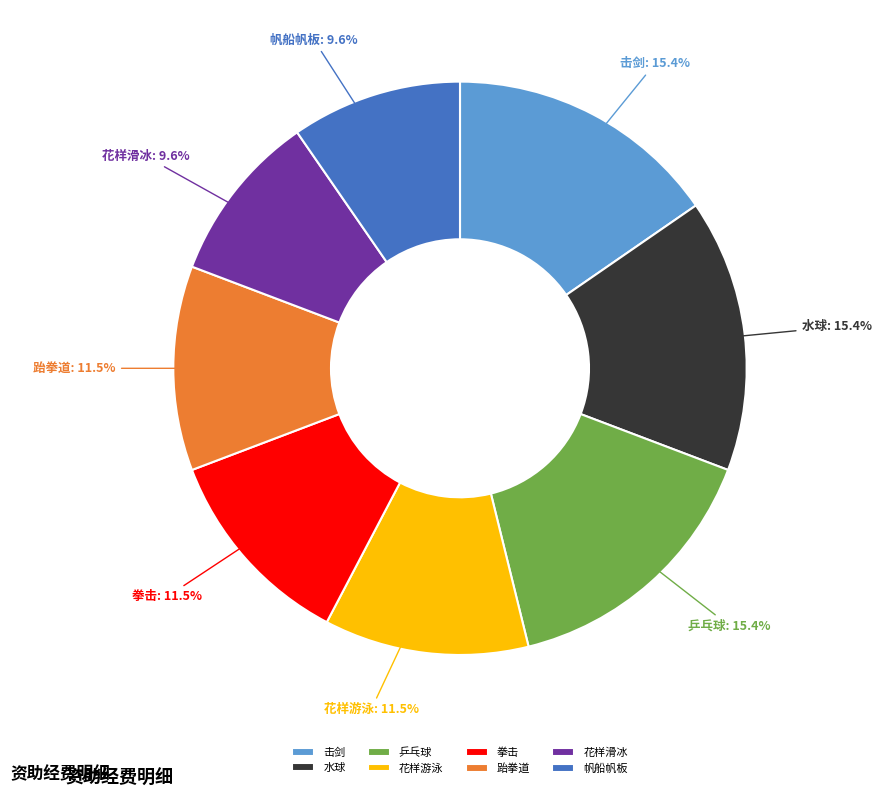

How much of the chart is everything except 击剑?

84.6%